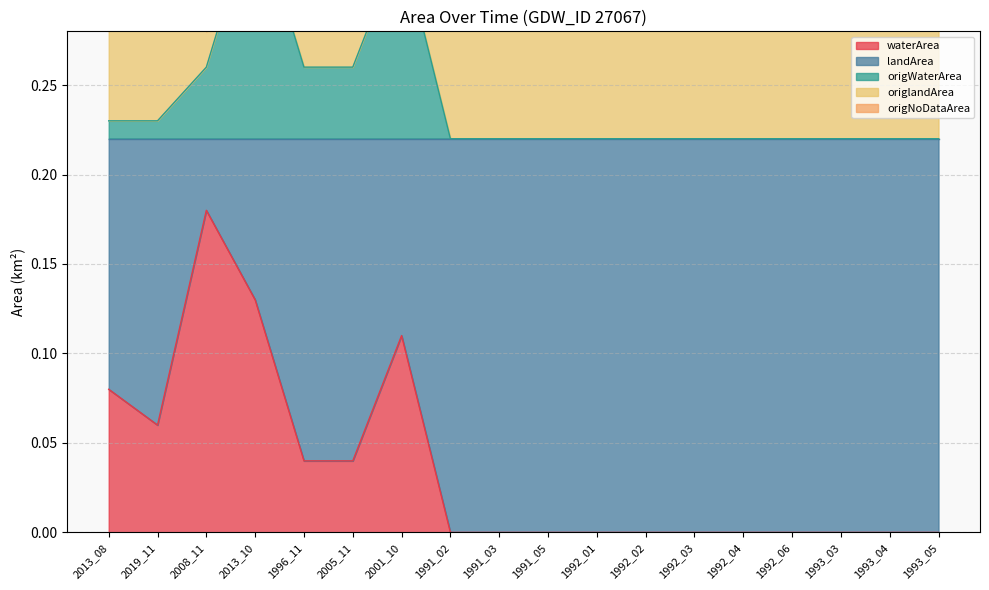

At which category does the chart reach its peak across all series?

1996_11